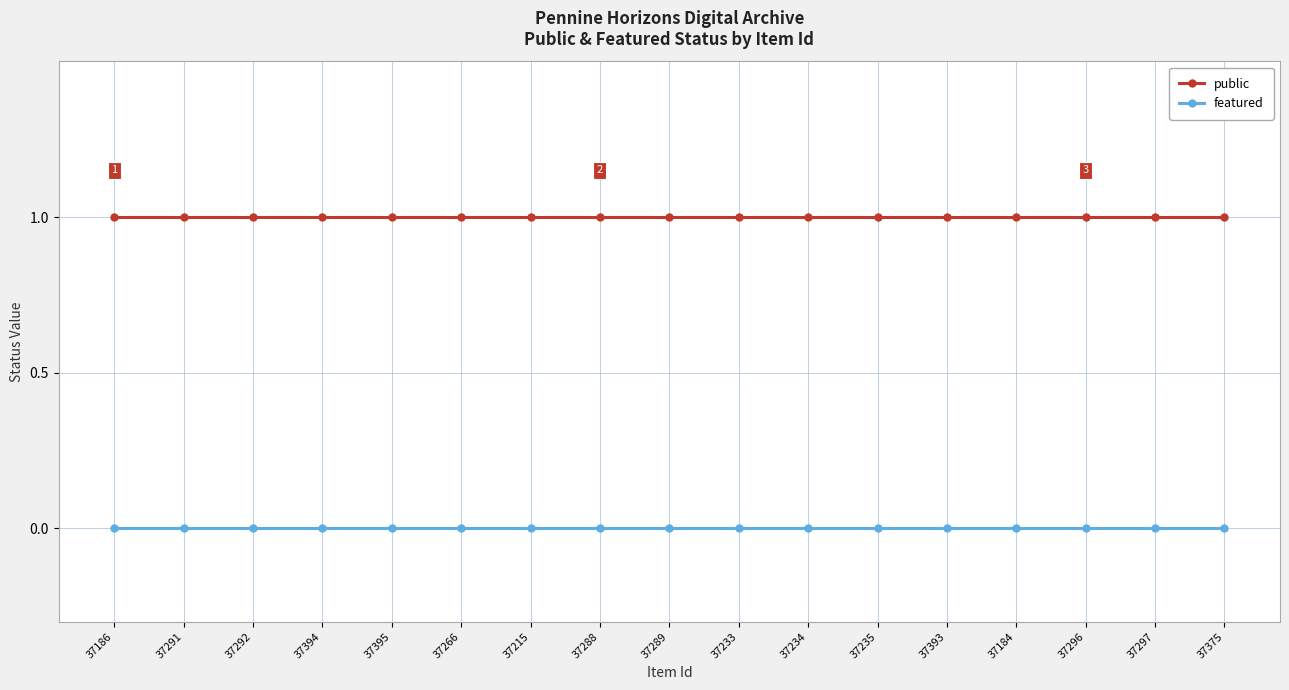

Reading left to right, list all the values displayed in this chart.

public: 37186=1	37291=1	37292=1	37394=1	37395=1	37266=1	37215=1	37288=1	37289=1	37233=1	37234=1	37235=1	37393=1	37184=1	37296=1	37297=1	37375=1
featured: 37186=0	37291=0	37292=0	37394=0	37395=0	37266=0	37215=0	37288=0	37289=0	37233=0	37234=0	37235=0	37393=0	37184=0	37296=0	37297=0	37375=0